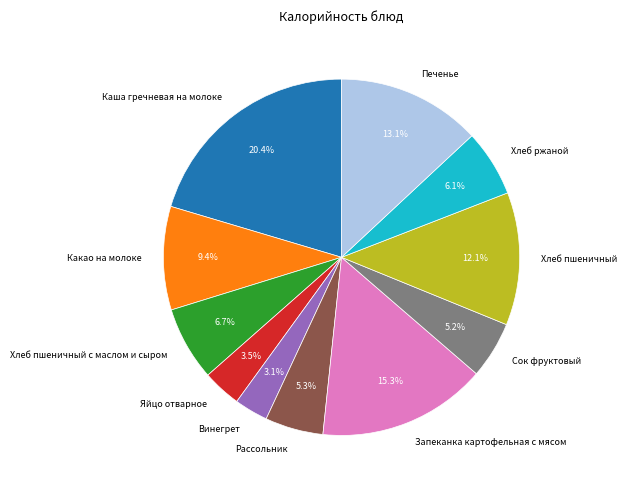

What portion of the pie excludes Хлеб пшеничный?

87.9%